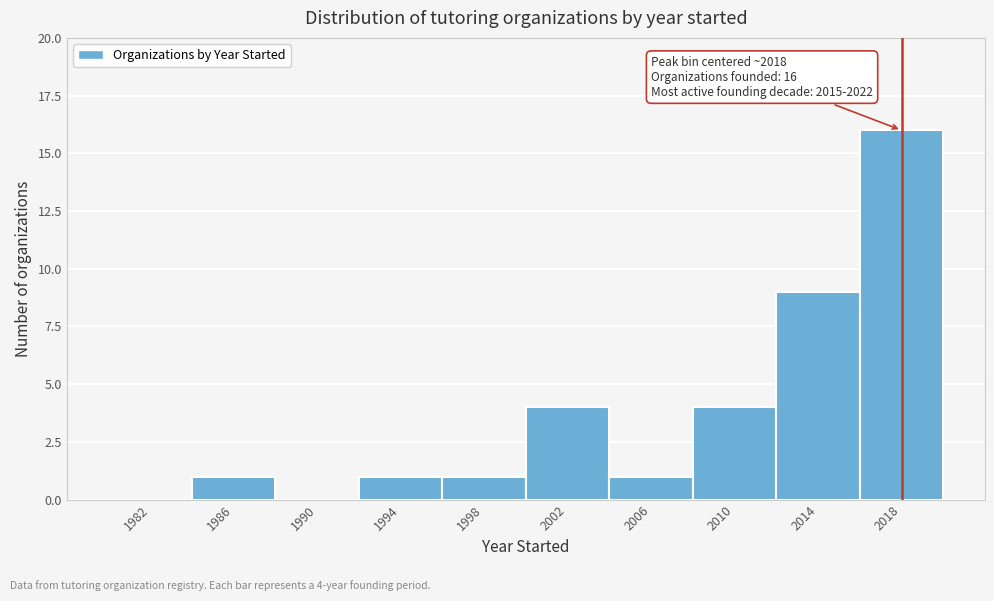

Over which range of the x-axis is the bar tallest?

2016 to 2020